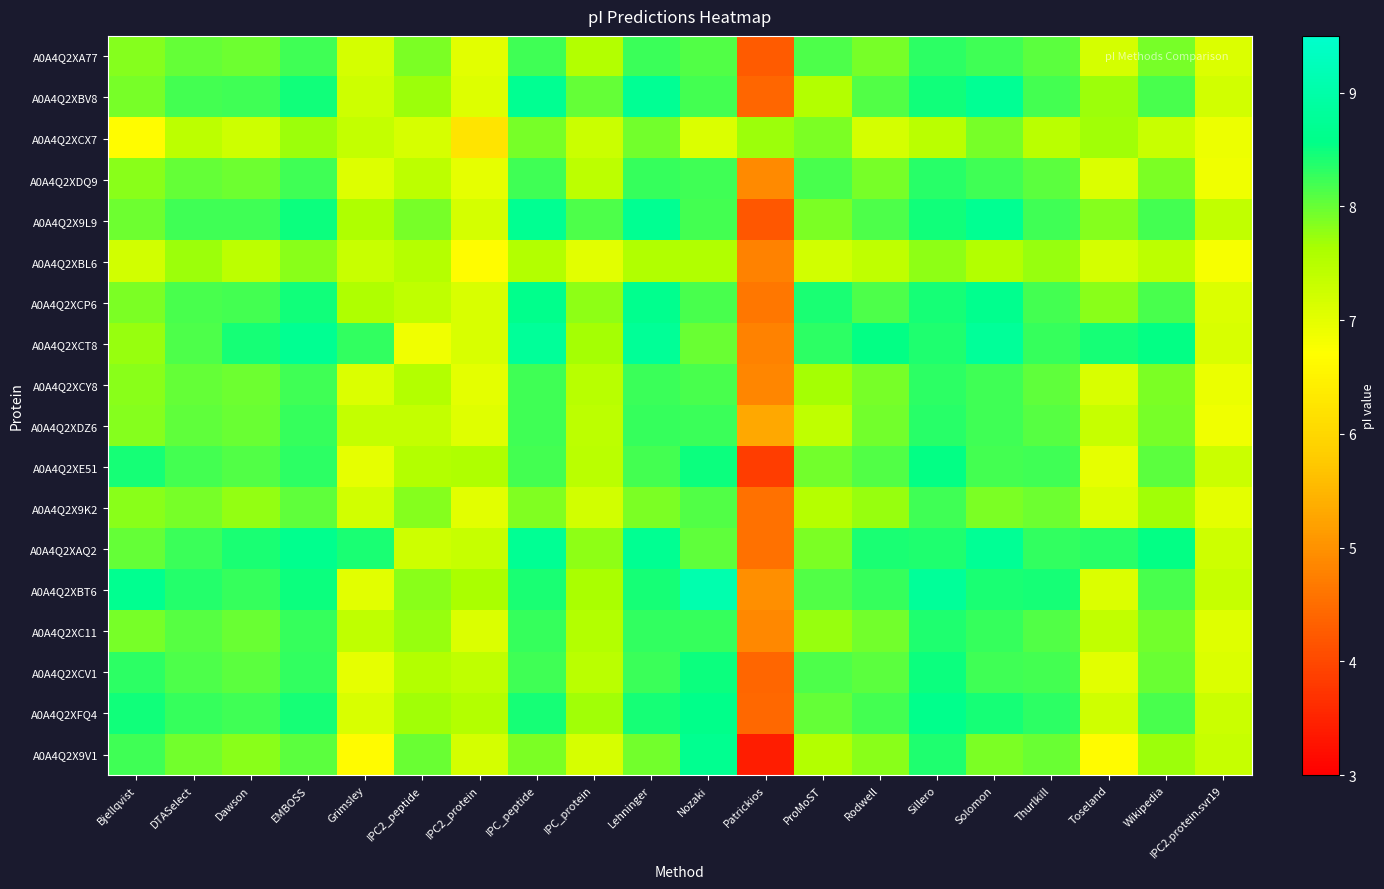

Which has a higher value, Solomon or DTASelect?

Solomon